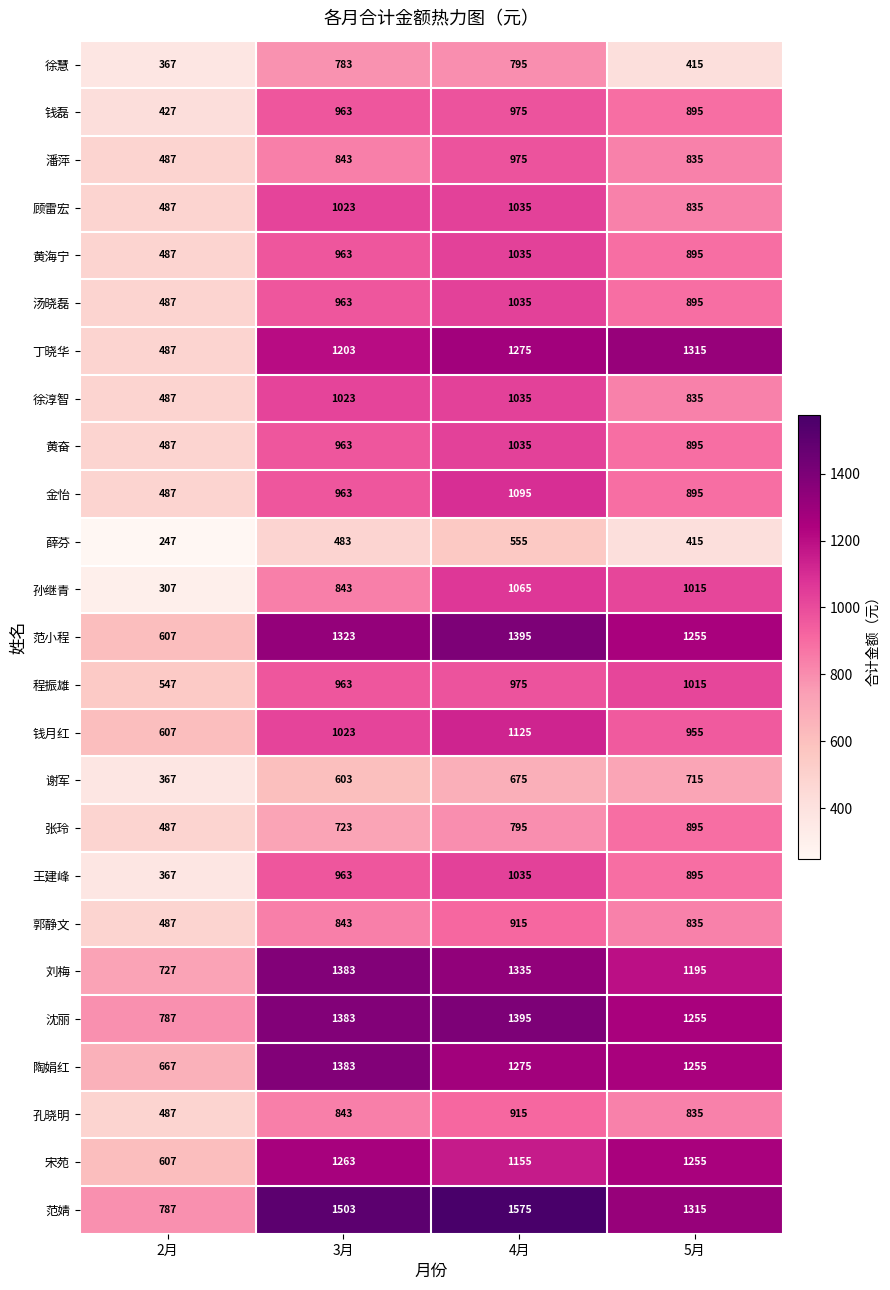

Is it true that 范婧 equals 2445 at 4月?

False